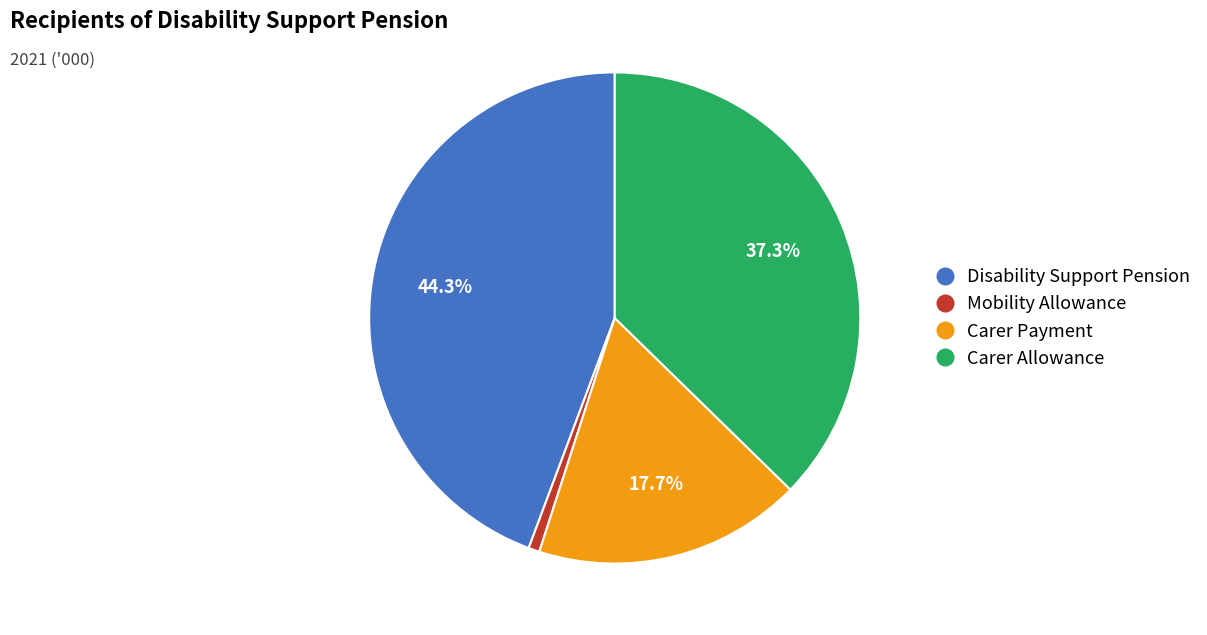

Rank the categories by value from highest to lowest.

Disability Support Pension, Carer Allowance, Carer Payment, Mobility Allowance